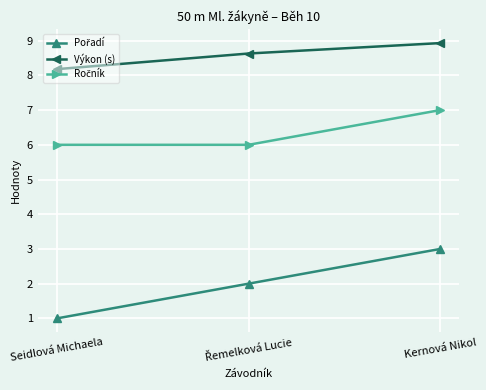

What is the total value across all series at Kernová Nikol?

18.9